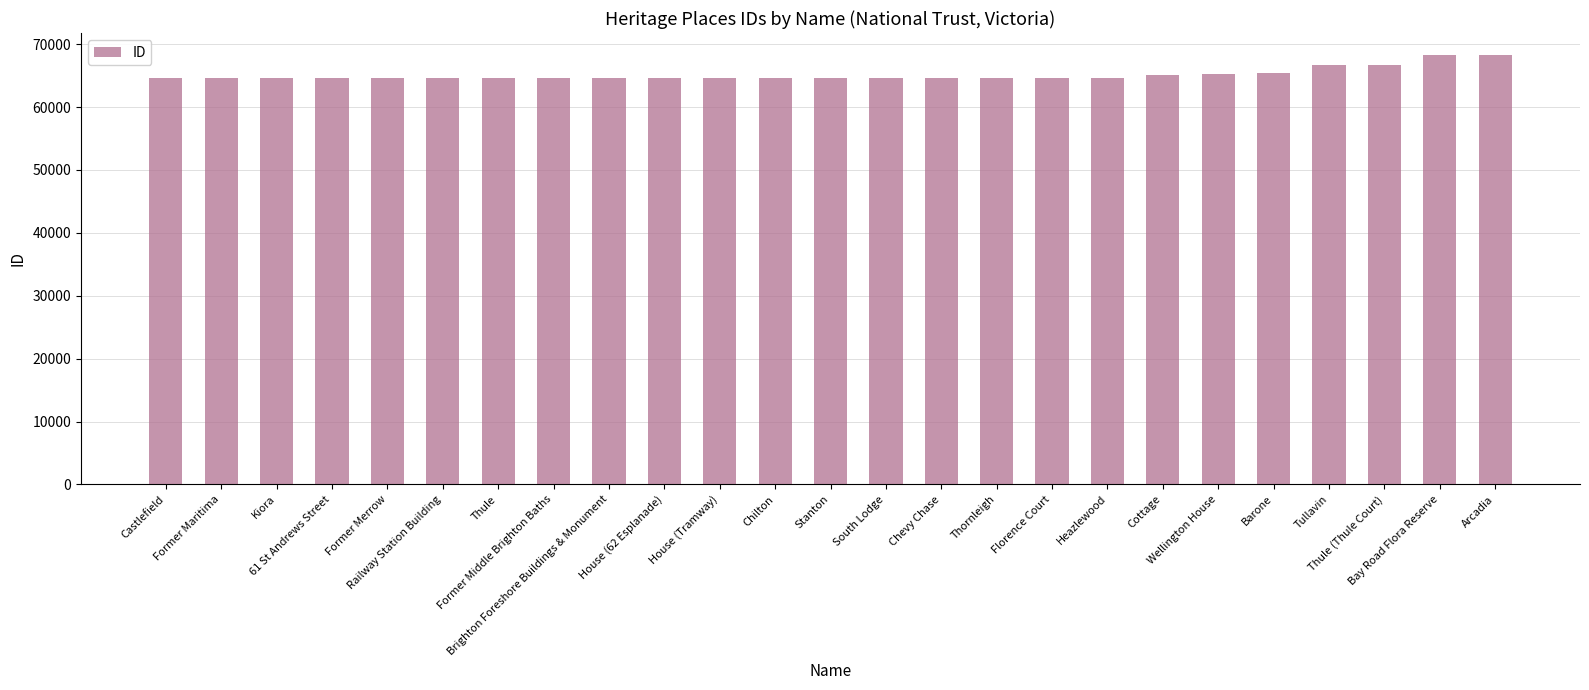

What is the smallest value displayed?

64586